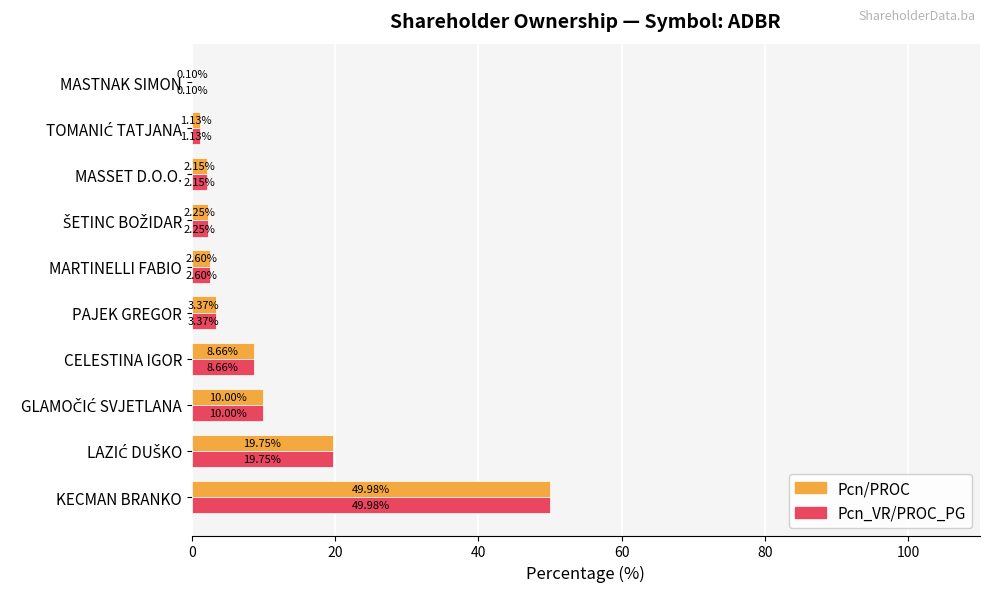

What is the sum of the Pcn/PROC values at MASTNAK SIMON and MARTINELLI FABIO?

2.7